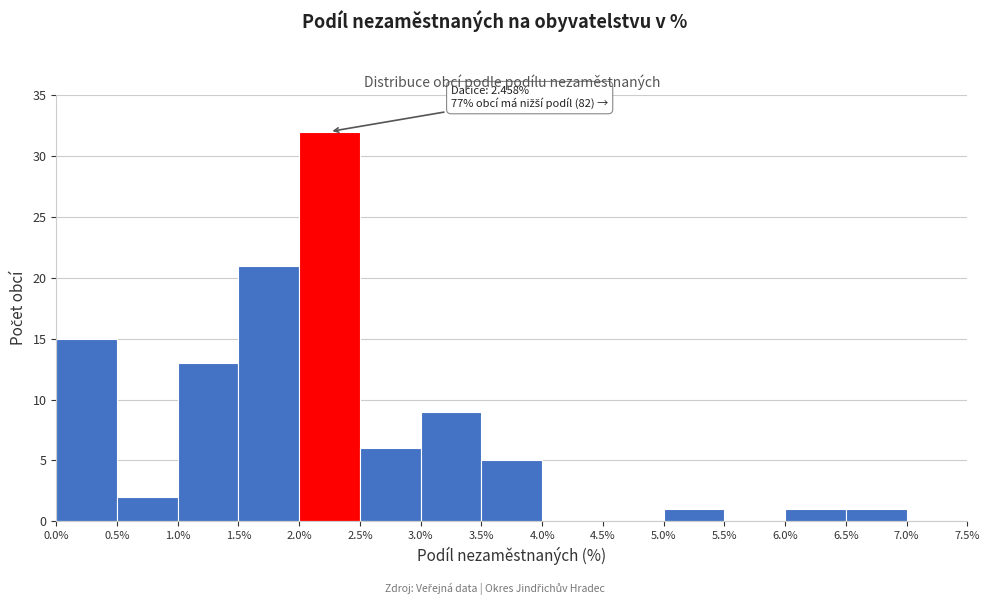

Which range on the x-axis has the tallest bar?

2.0% to 2.5%